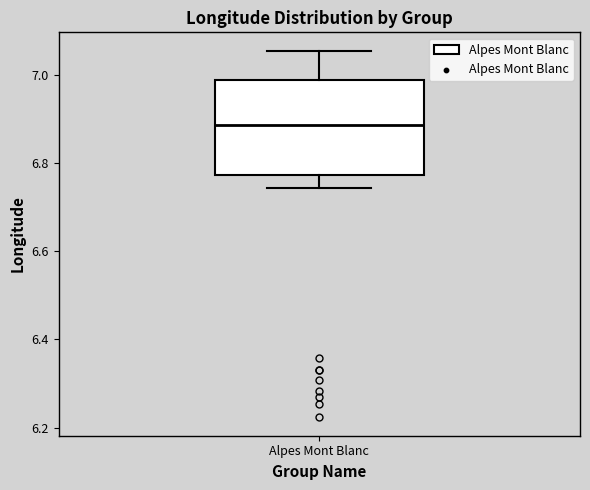

Where is the upper edge of the box for Alpes Mont Blanc on the y-axis? The values are not printed on the chart, so give them approximately, as read against the axis.

6.98